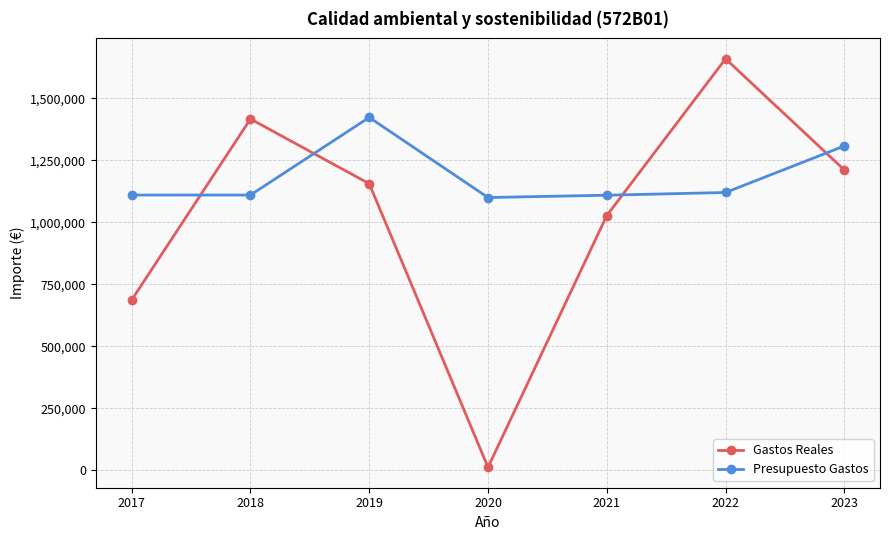

Which series has the largest range (max minus min)?

Gastos Reales